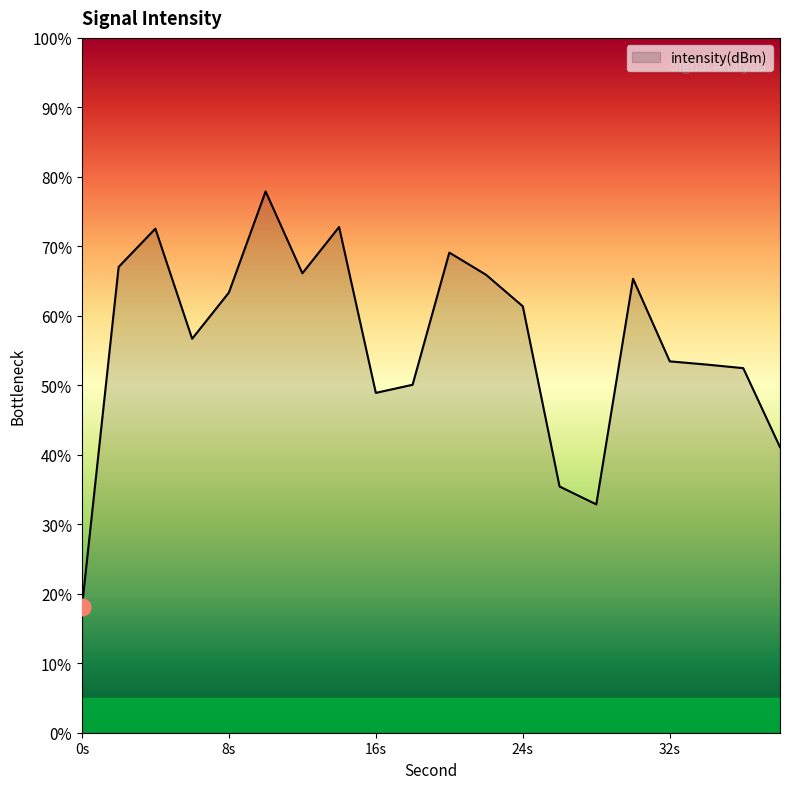

How many lines are shown in the chart?

1